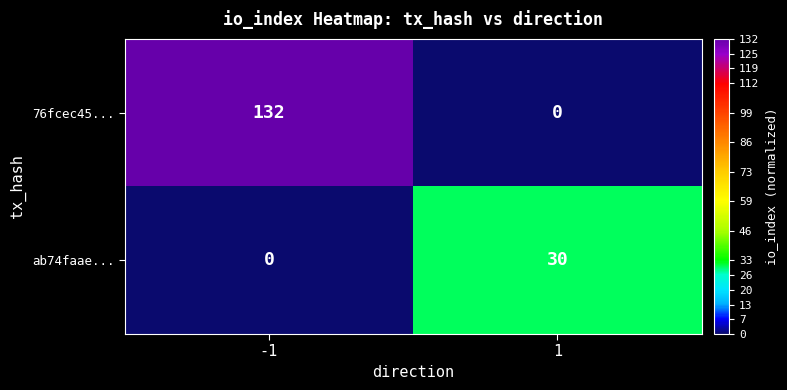

Count the number of categories in the chart.

2